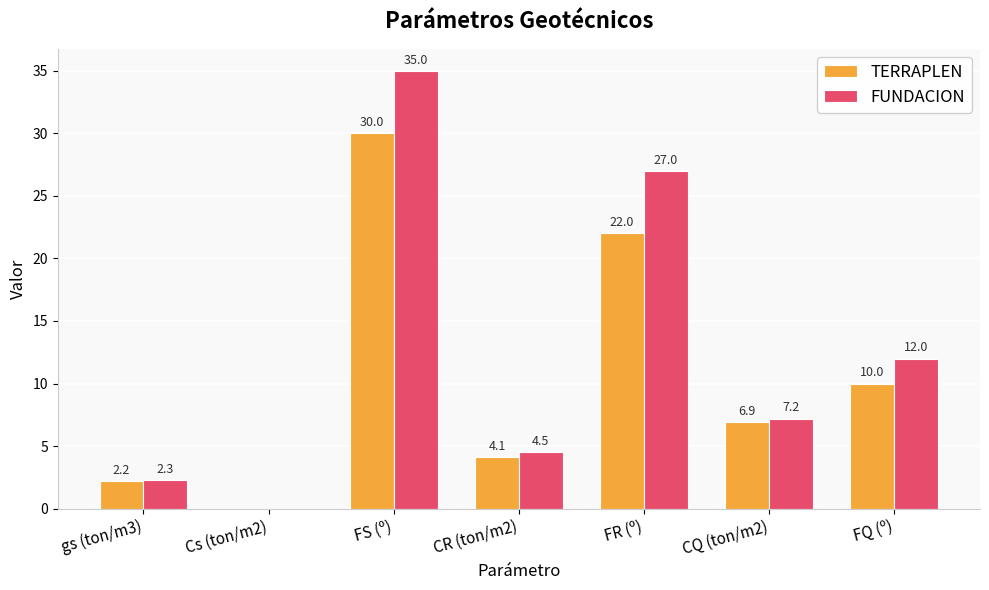

Which series changed the most between CR (ton/m2) and CQ (ton/m2)?

TERRAPLEN